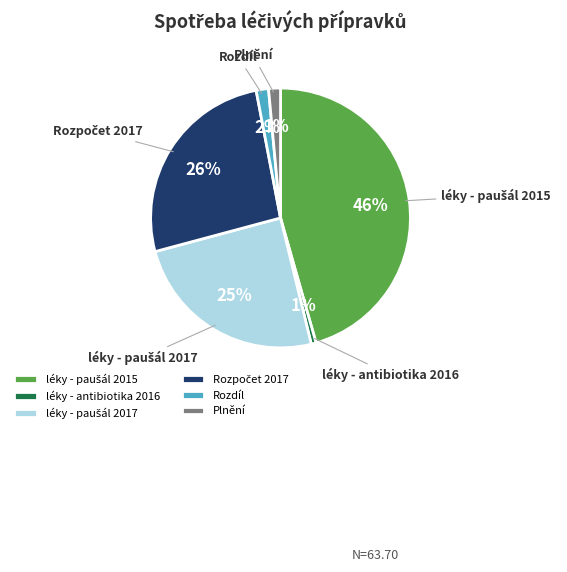

True or false: Plnění accounts for 11% of the total.

False